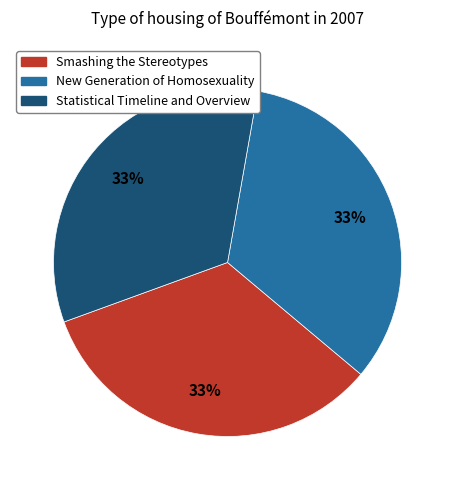

What is the ratio of the value at Smashing the Stereotypes to the value at New Generation of Homosexuality?

1.0